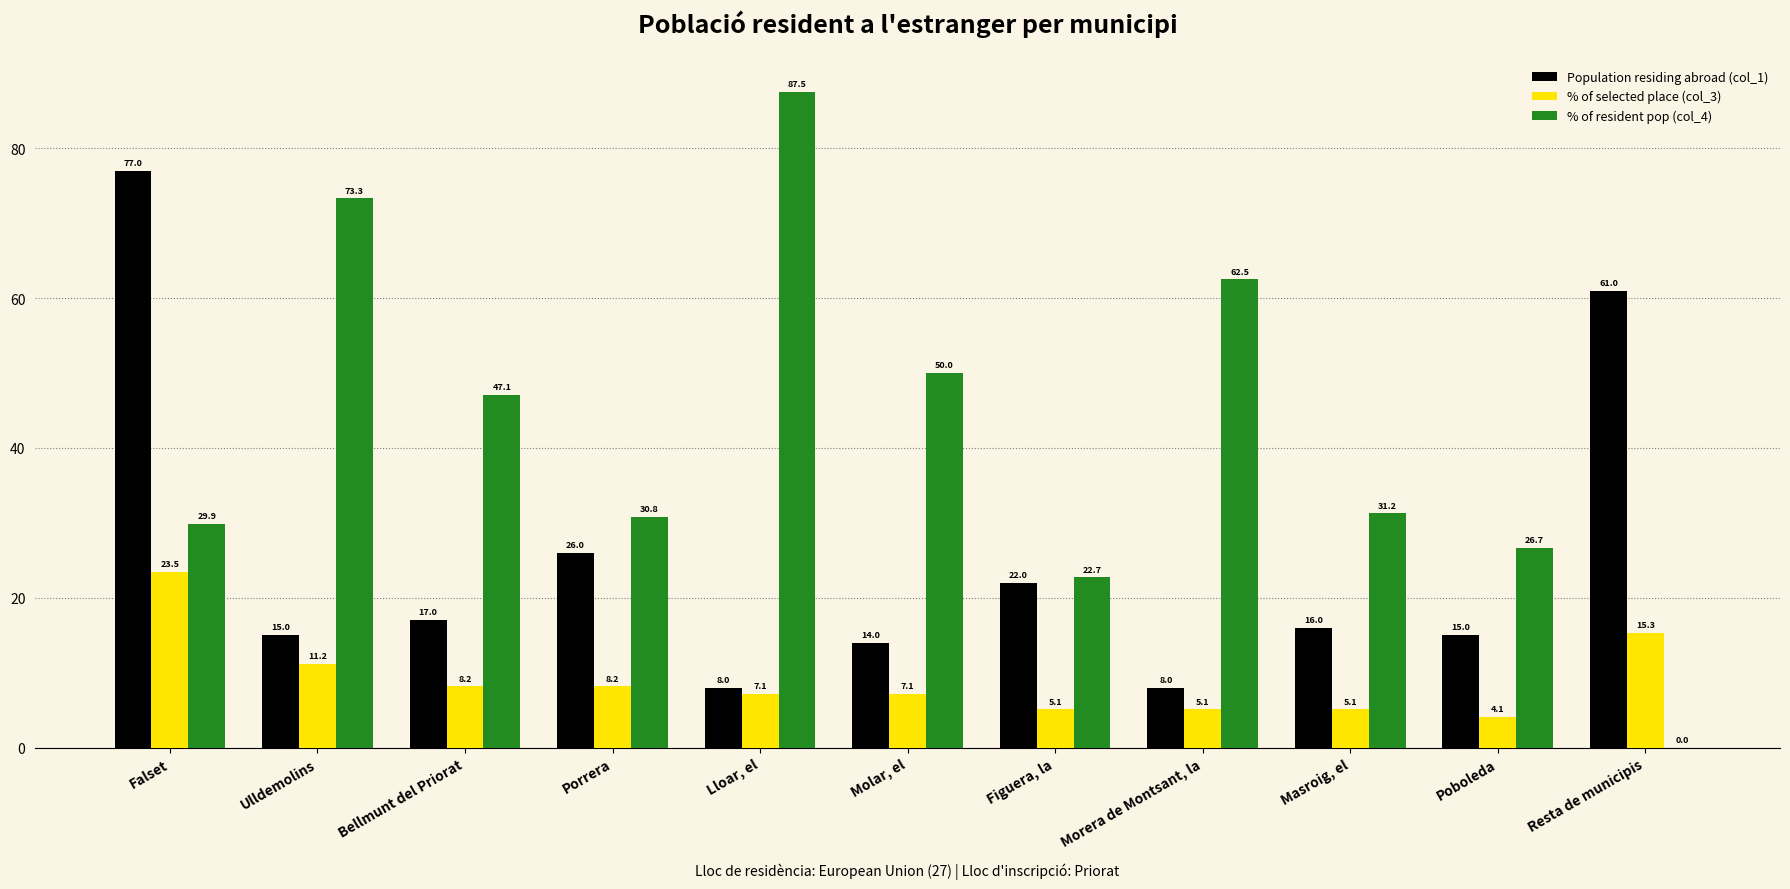

Between Bellmunt del Priorat and Masroig, el, which series saw the biggest shift?

% of resident pop (col_4)